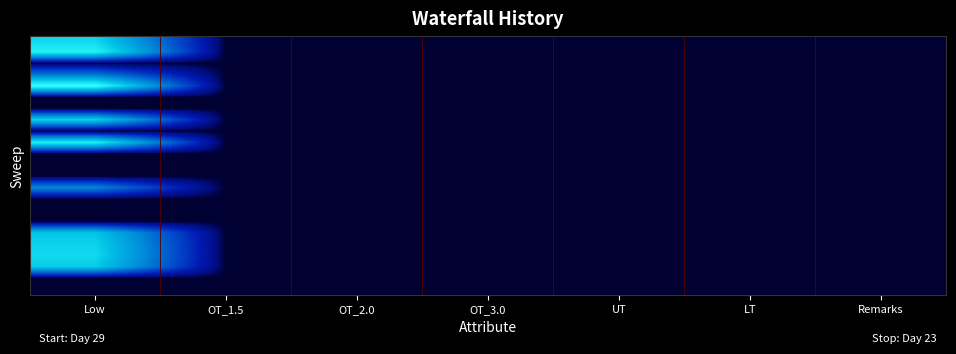

Which has a higher value, Low or OT_3.0?

Low